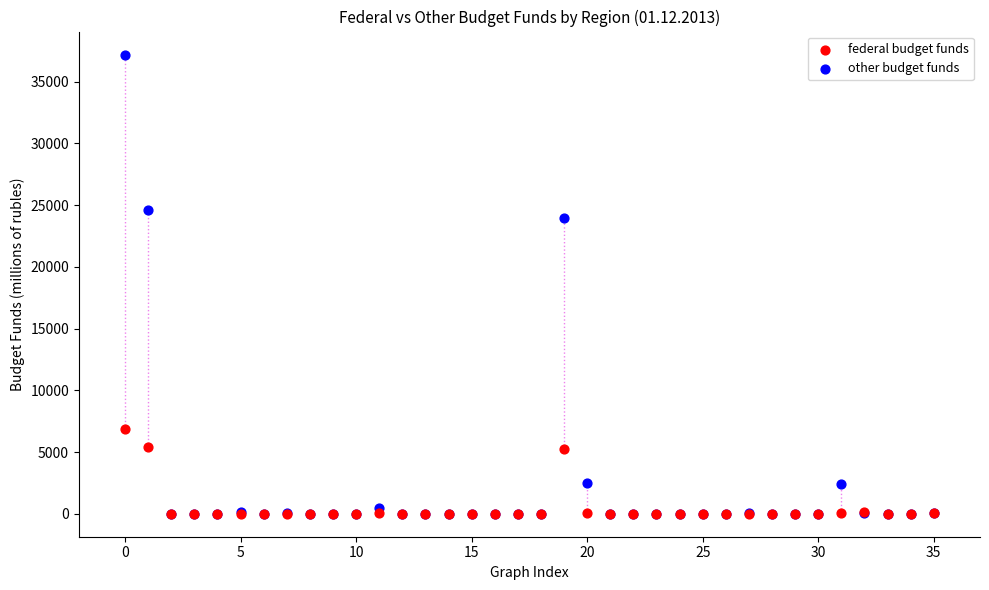

Which series has the largest Y range (max minus min)?

other budget funds